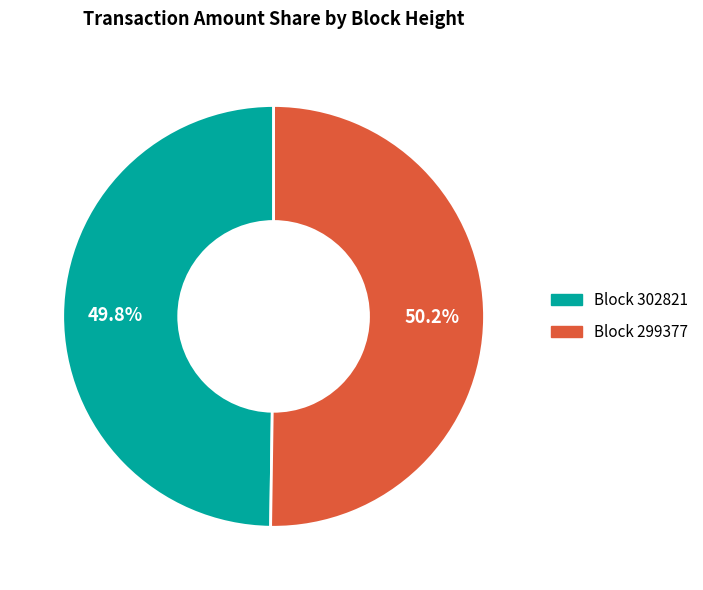

Does any single category account for the majority?

Yes